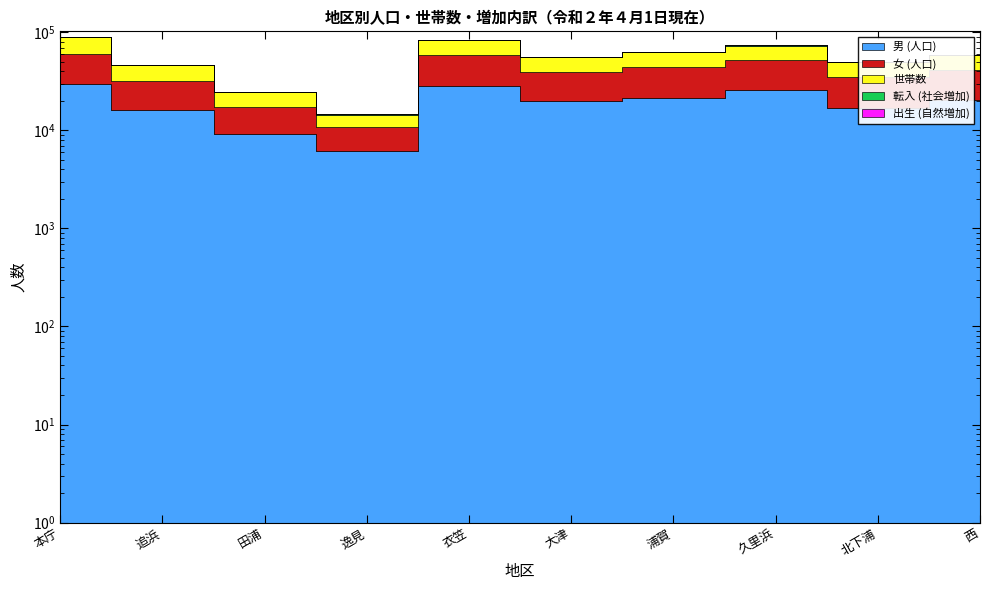

At which label does 男 (人口) first exceed 20631?

本庁